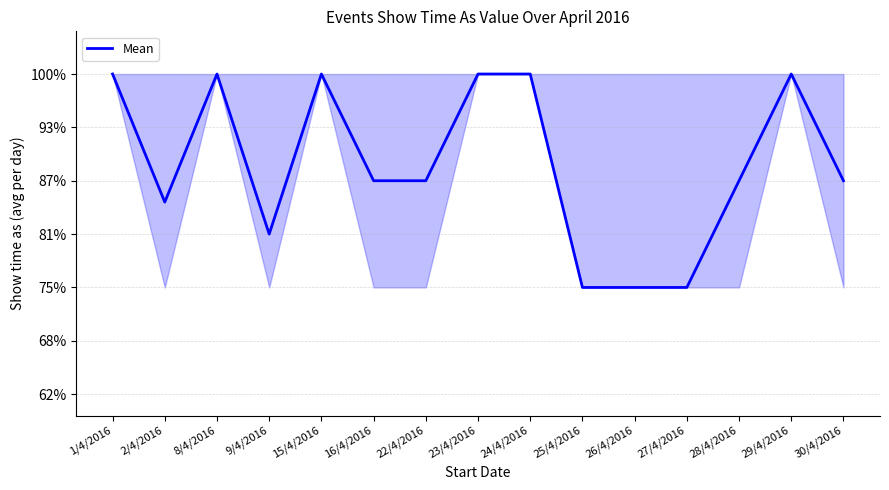

What is the label of the 5th point from the right?

26/4/2016